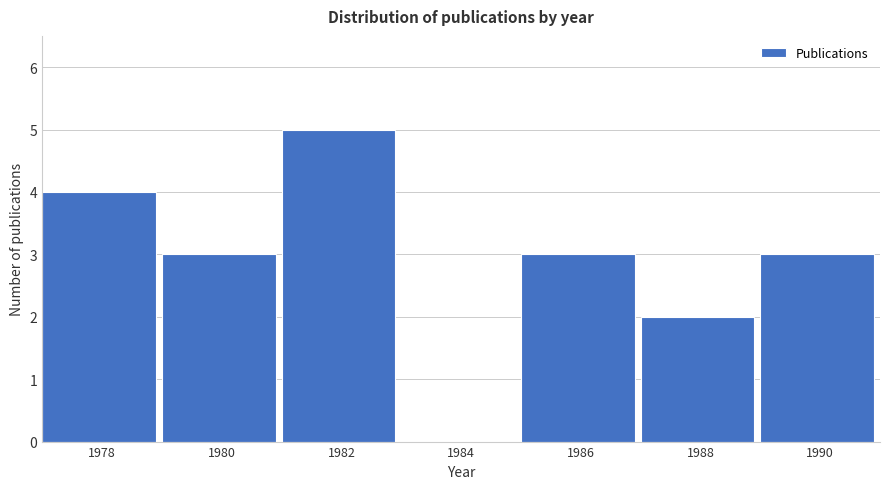

Reading right to left, list all the values displayed in this chart.

1990=3	1988=2	1986=3	1984=0	1982=5	1980=3	1978=4